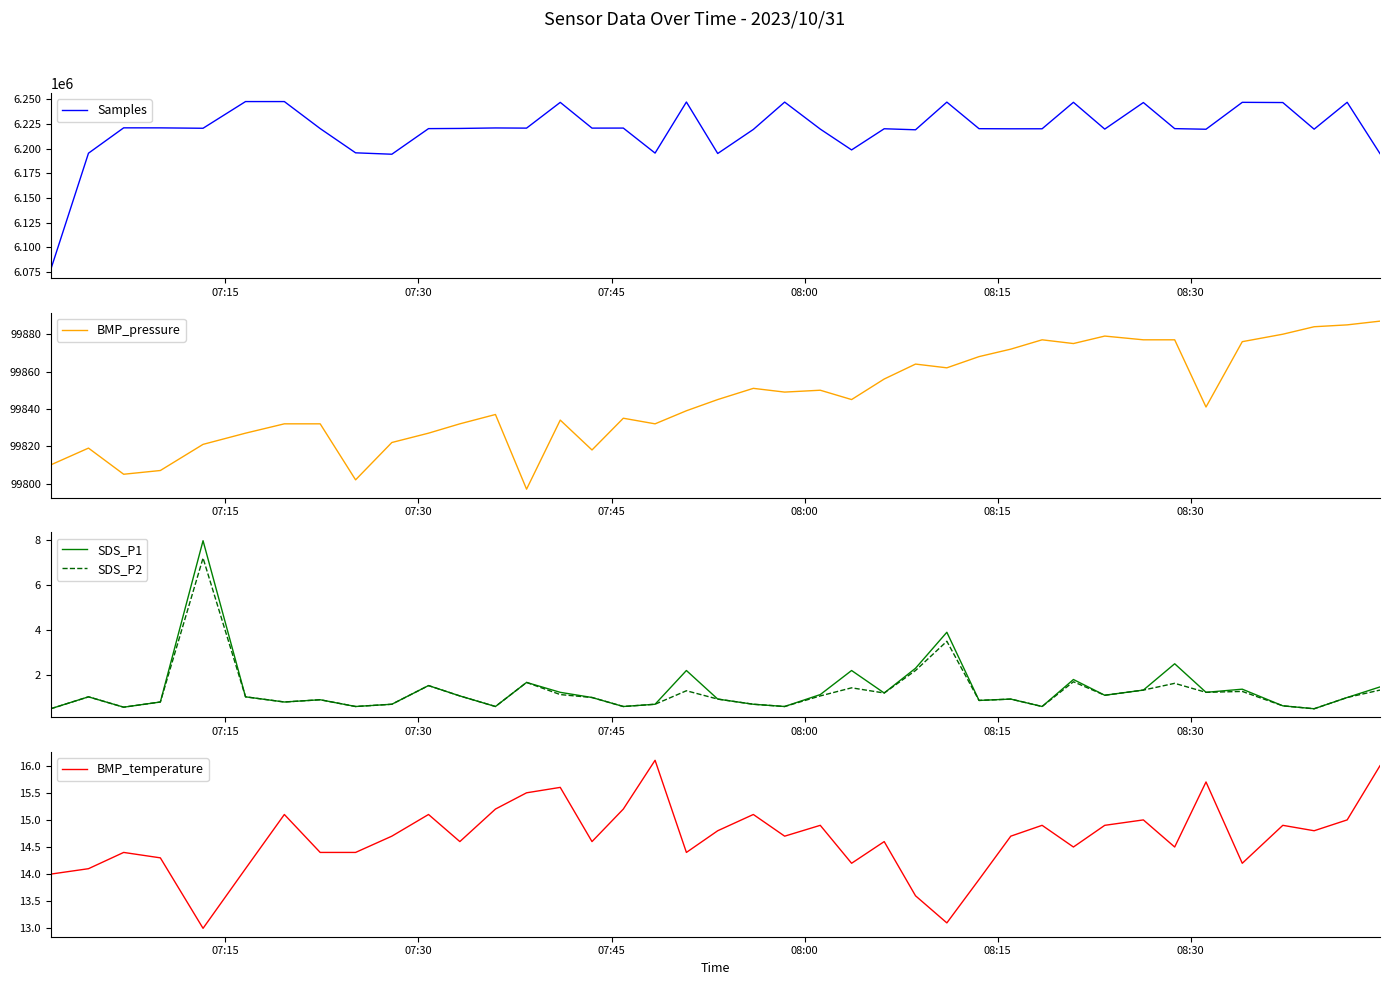

What is the value of the BMP_pressure point at the 9th from the left?

99802.0